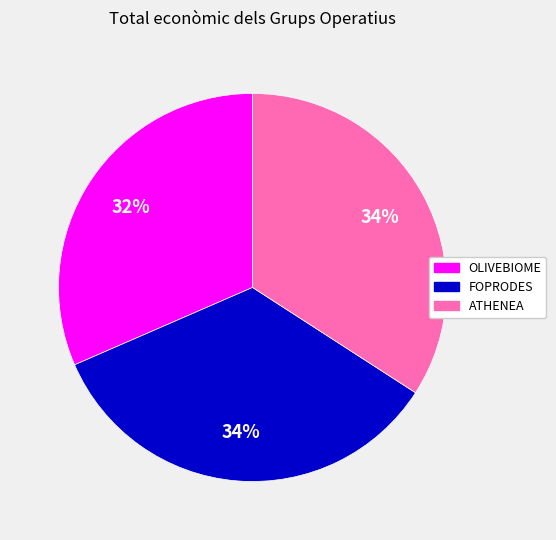

To the nearest percent, what portion does ATHENEA represent?

34%